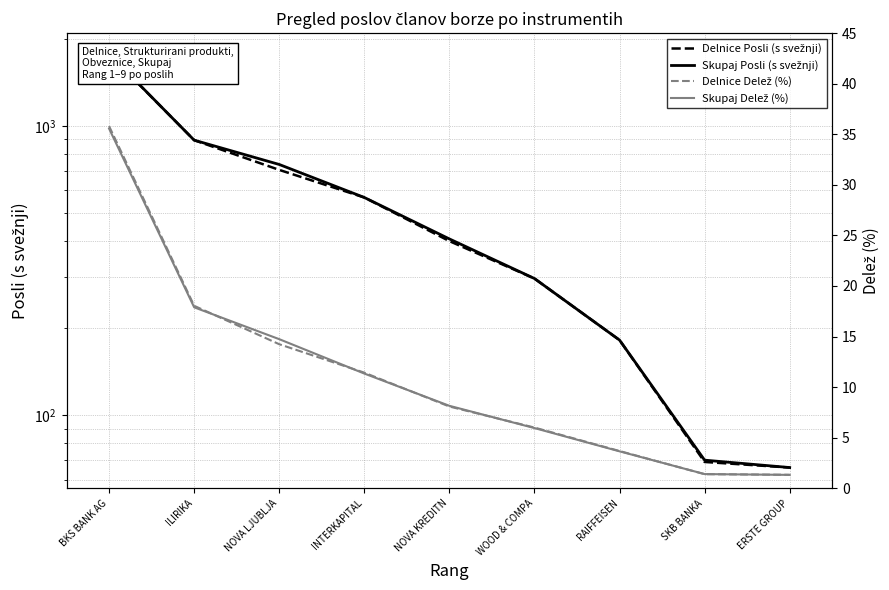

Reading left to right, transcribe all the data shown in this chart.

Delnice Posli (s svežnji): 1772.0	893.0	705.0	566.0	400.0	297.0	182.0	69.0	66.0
Skupaj Posli (s svežnji): 1775.0	893.0	736.0	566.0	407.0	297.0	182.0	70.0	66.0
Delnice Delež (%): 35.8	18.0	14.2	11.4	8.1	6.0	3.7	1.4	1.3
Skupaj Delež (%): 35.6	17.9	14.7	11.3	8.2	6.0	3.6	1.4	1.3